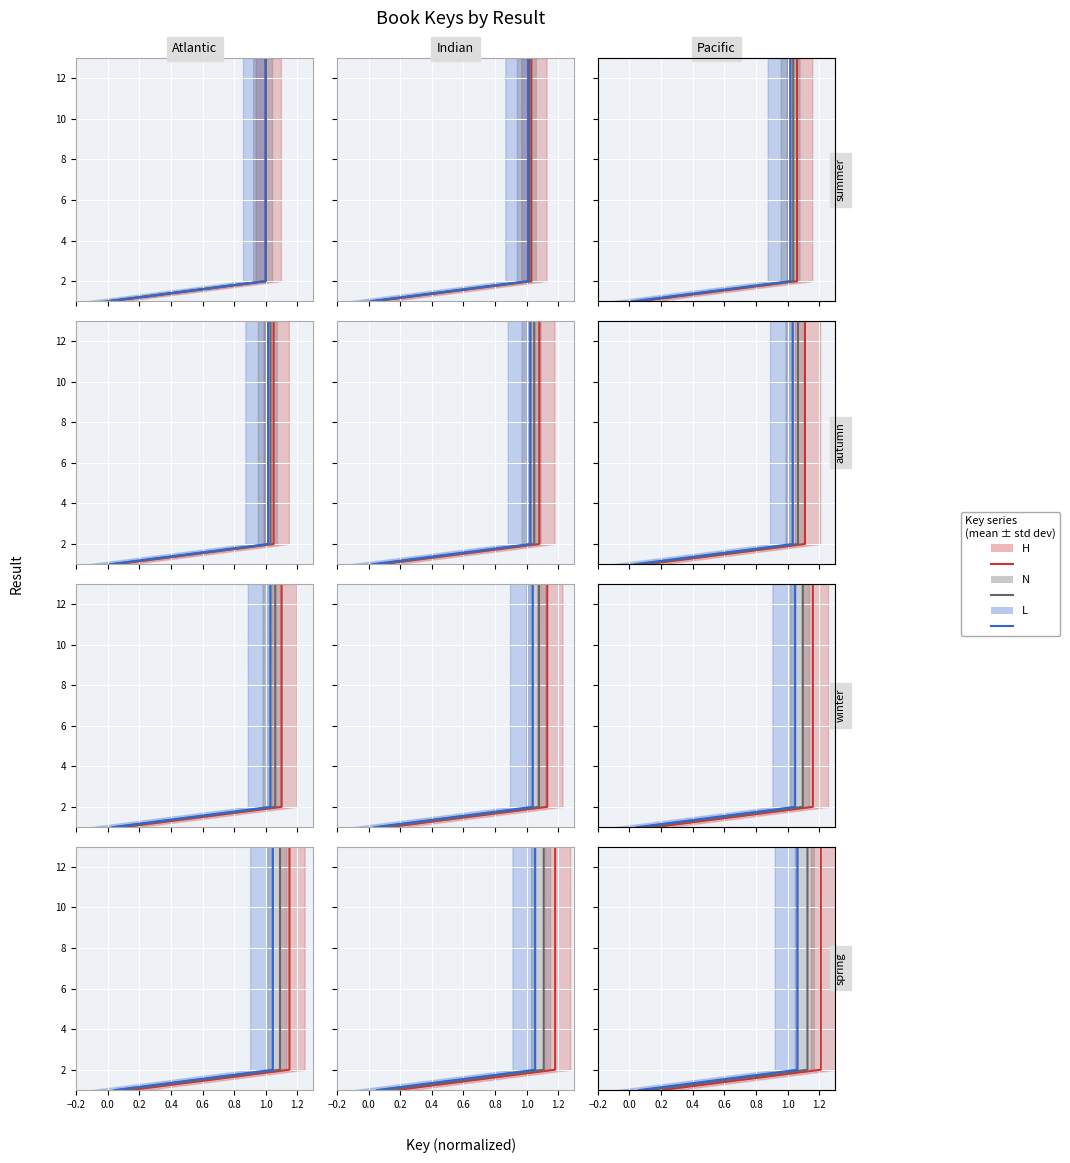

Count the number of data series in this chart.

3